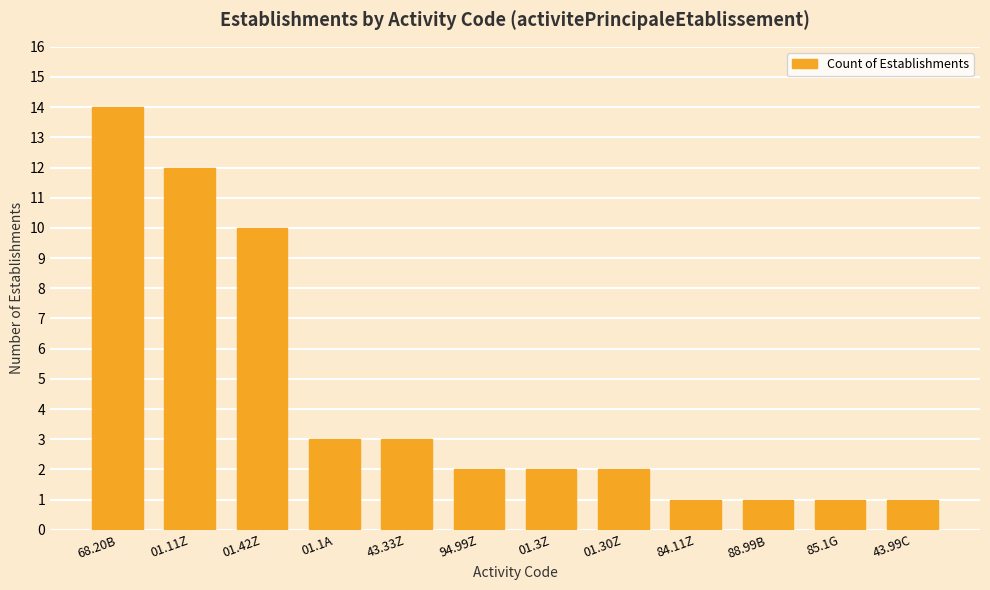

What is the maximum value shown in the chart?

14